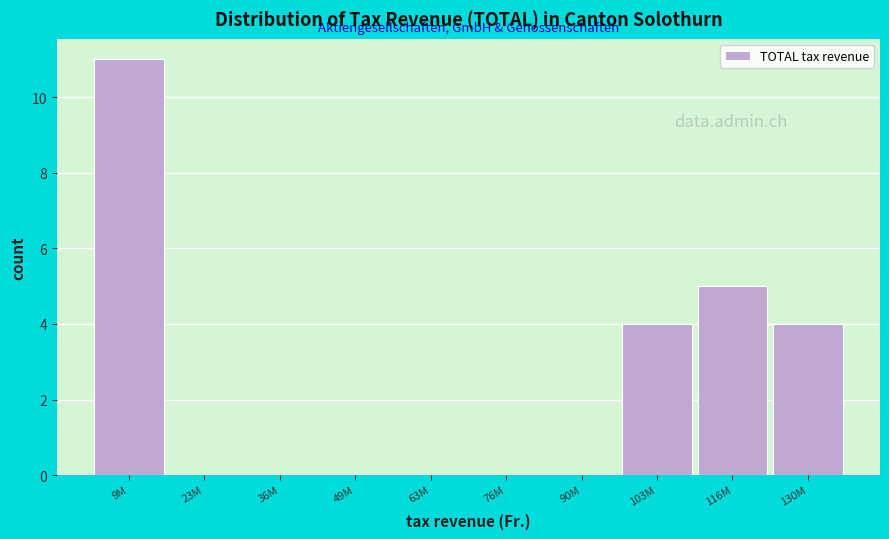

Reading left to right, list all the values displayed in this chart.

9M=11	23M=0	36M=0	49M=0	63M=0	76M=0	90M=0	103M=4	116M=5	130M=4